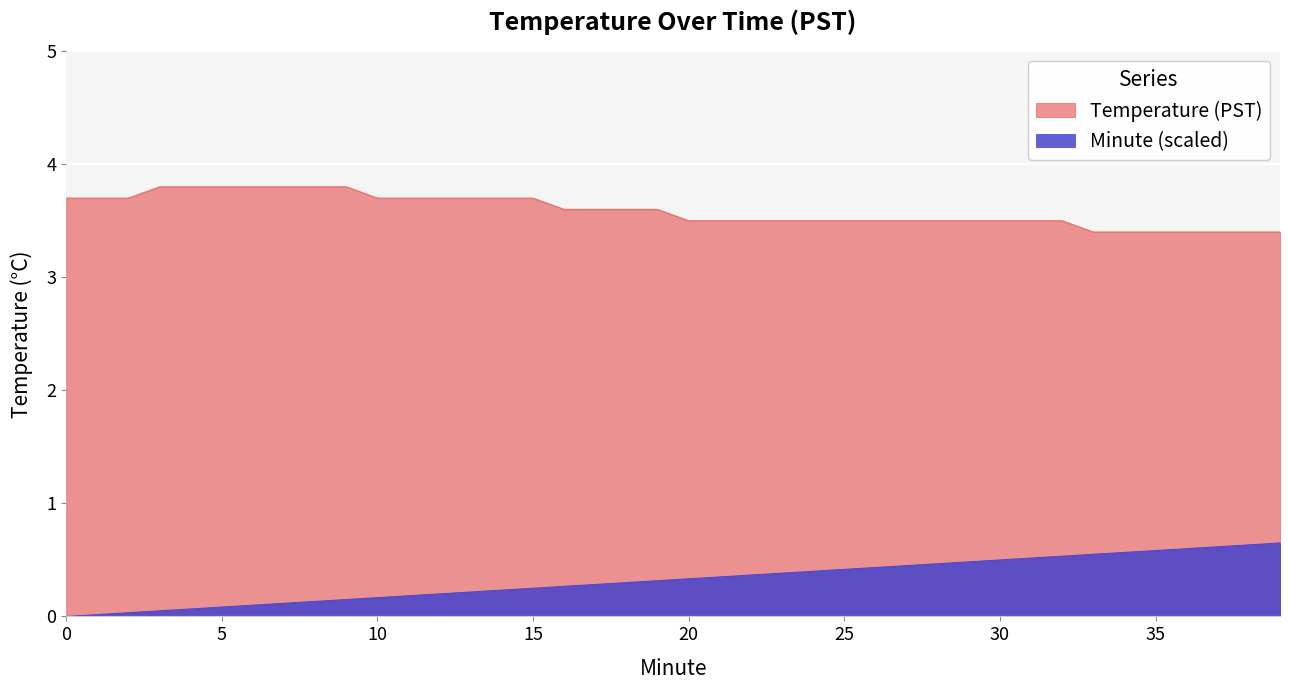

Reading left to right, what are all the values shown in this chart?

Temperature (PST): 0=3.7	1=3.7	2=3.7	3=3.8	4=3.8	5=3.8	6=3.8	7=3.8	8=3.8	9=3.8	10=3.7	11=3.7	12=3.7	13=3.7	14=3.7	15=3.7	16=3.6	17=3.6	18=3.6	19=3.6	20=3.5	21=3.5	22=3.5	23=3.5	24=3.5	25=3.5	26=3.5	27=3.5	28=3.5	29=3.5	30=3.5	31=3.5	32=3.5	33=3.4	34=3.4	35=3.4	36=3.4	37=3.4	38=3.4	39=3.4
Minute: 0=0.0	1=0.0	2=0.0	3=0.1	4=0.1	5=0.1	6=0.1	7=0.1	8=0.1	9=0.1	10=0.2	11=0.2	12=0.2	13=0.2	14=0.2	15=0.2	16=0.3	17=0.3	18=0.3	19=0.3	20=0.3	21=0.3	22=0.4	23=0.4	24=0.4	25=0.4	26=0.4	27=0.5	28=0.5	29=0.5	30=0.5	31=0.5	32=0.5	33=0.6	34=0.6	35=0.6	36=0.6	37=0.6	38=0.6	39=0.7